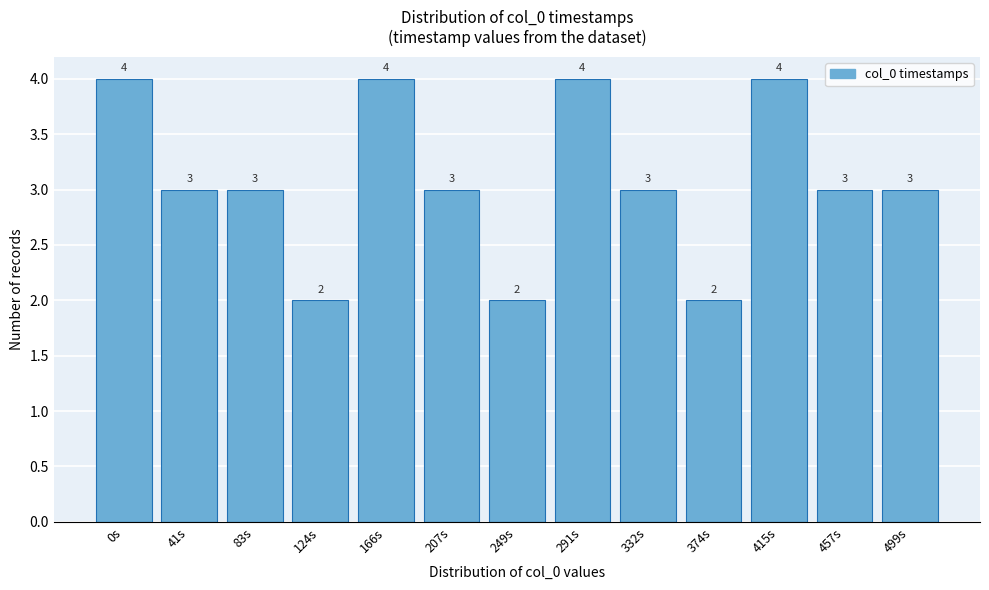

Reading right to left, list all the values displayed in this chart.

499s=3	457s=3	415s=4	374s=2	332s=3	291s=4	249s=2	207s=3	166s=4	124s=2	83s=3	41s=3	0s=4